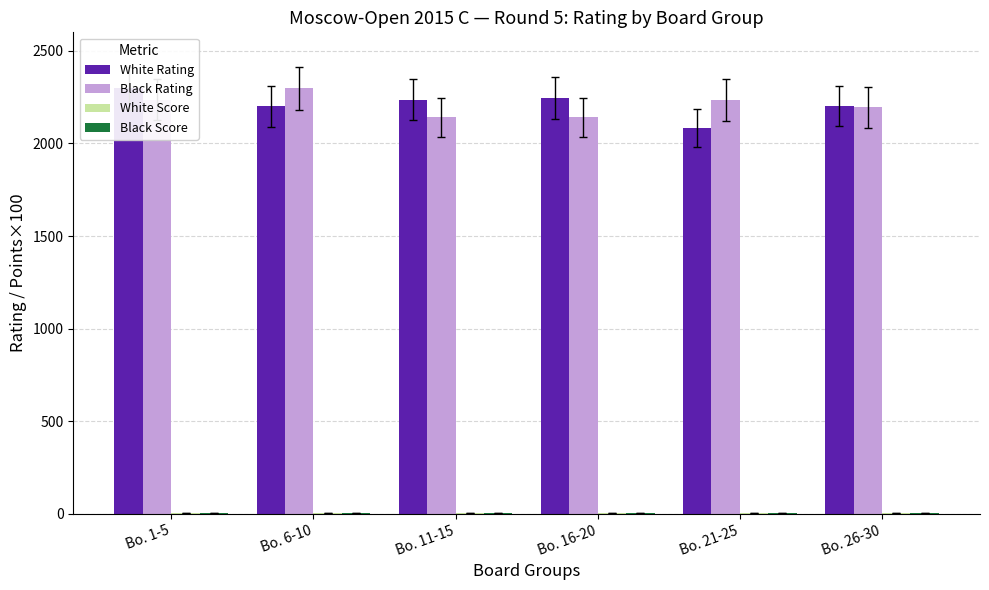

Reading left to right, extract all data points from this chart.

White Rating: 2298.0	2200.0	2236.0	2246.0	2084.0	2202.0
Black Rating: 2236.0	2297.0	2141.0	2141.0	2234.0	2196.0
White Score: 4.0	3.5	3.0	3.0	3.0	3.0
Black Score: 4.0	3.5	3.0	3.0	3.0	3.0